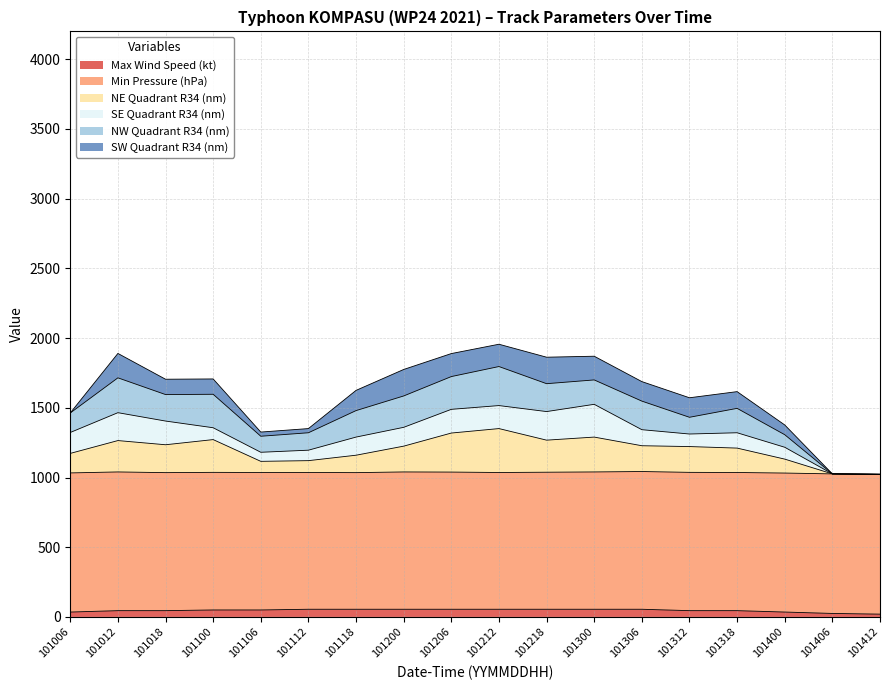

The Max Wind Speed (kt) series shows 19 at 2021101212. True or false?

False